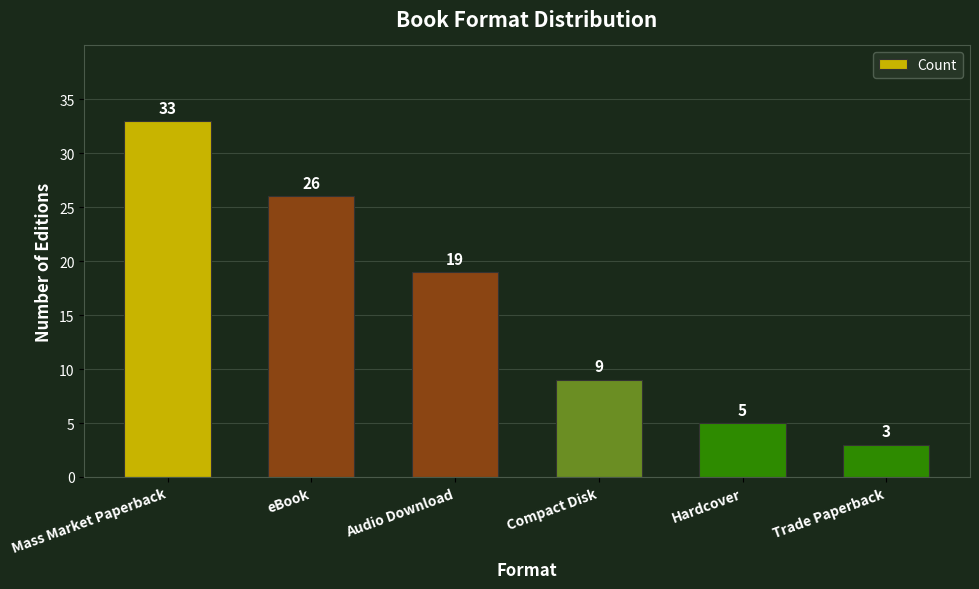

How many data points are less than 19?

3